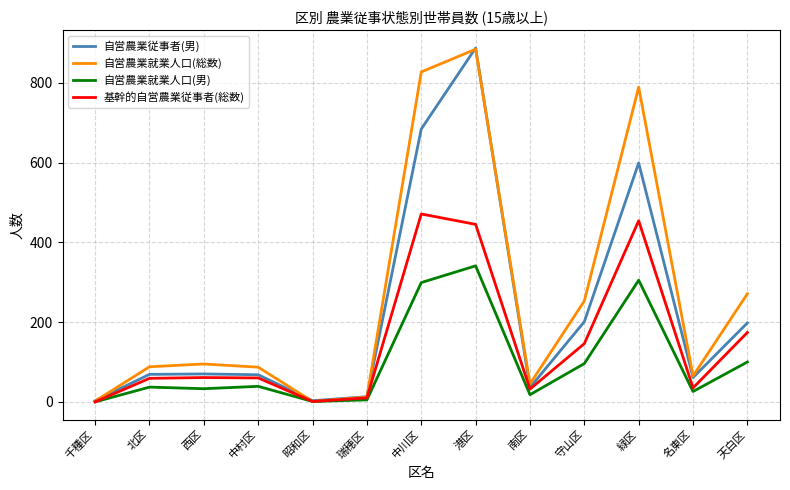

At how many categories does at least one series exceed 246?

5